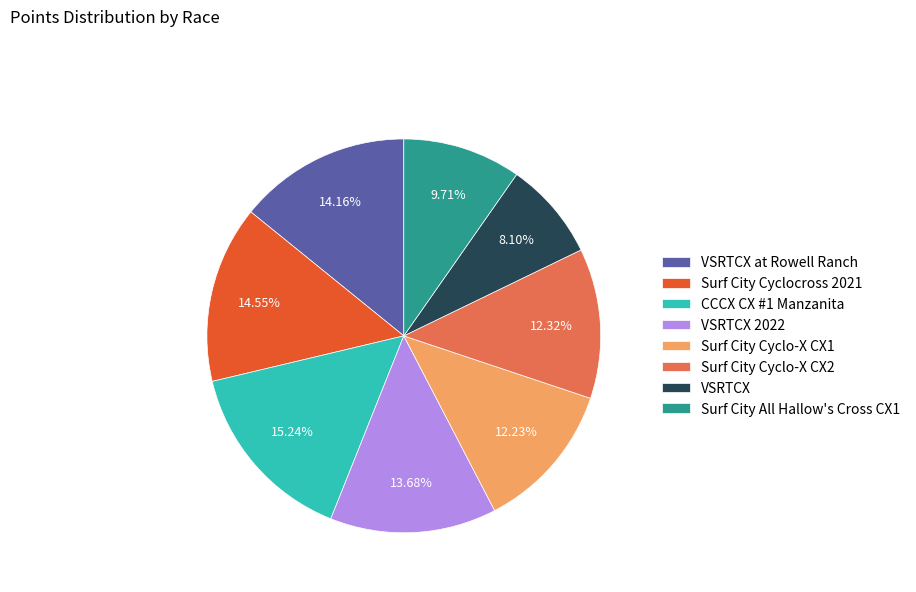

Count the number of slices in the pie.

8